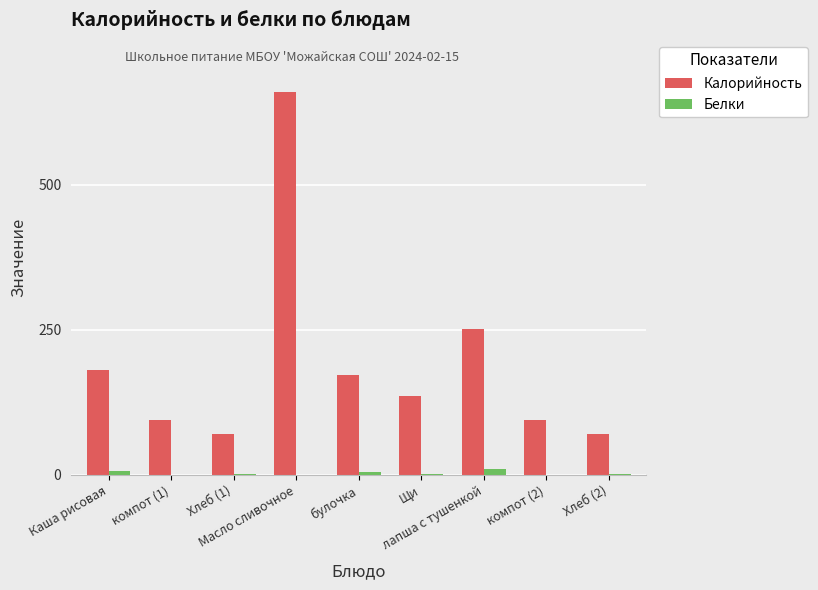

What is the maximum value shown in the chart?

661.0